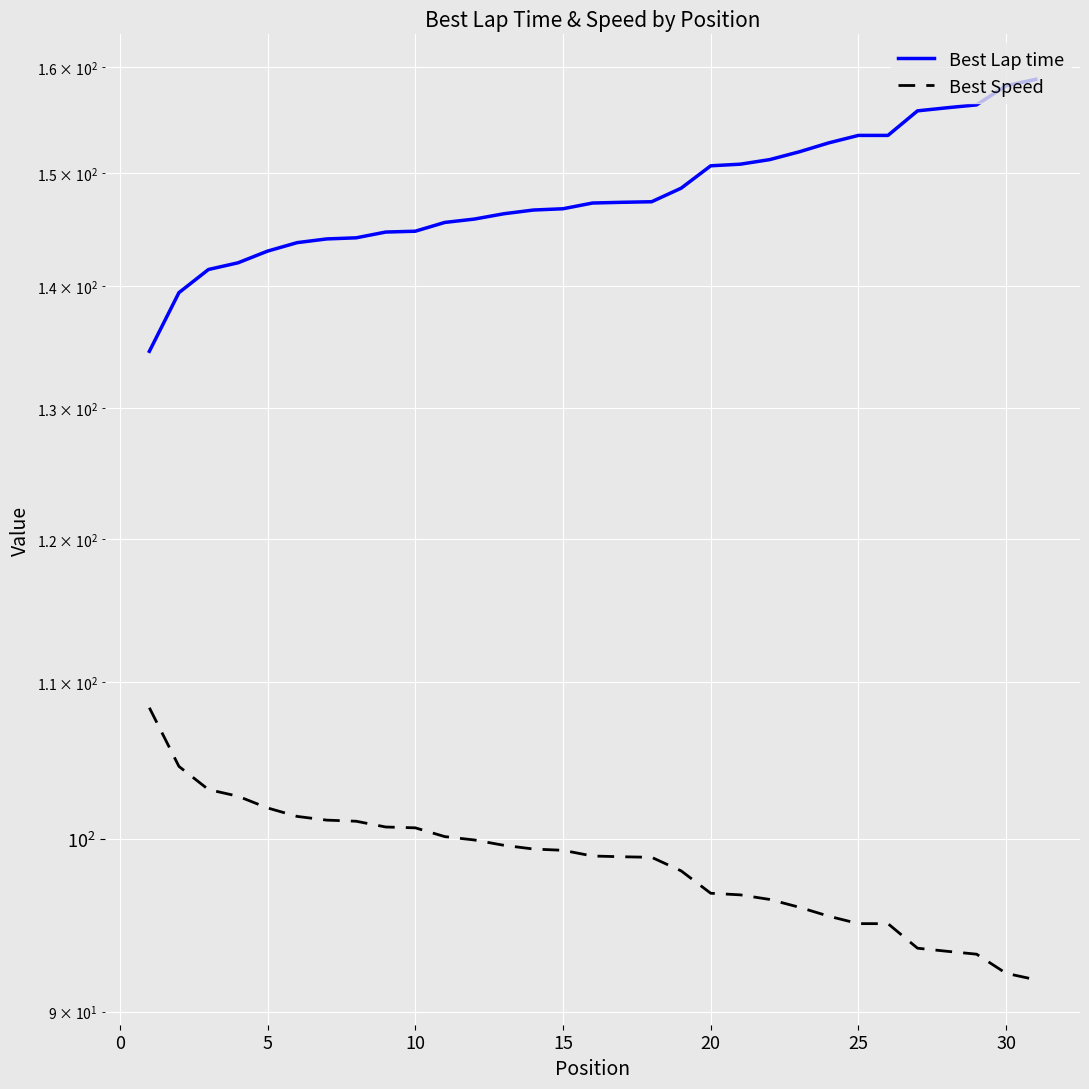

True or false: Best Speed and Best Lap time cross at least once.

False